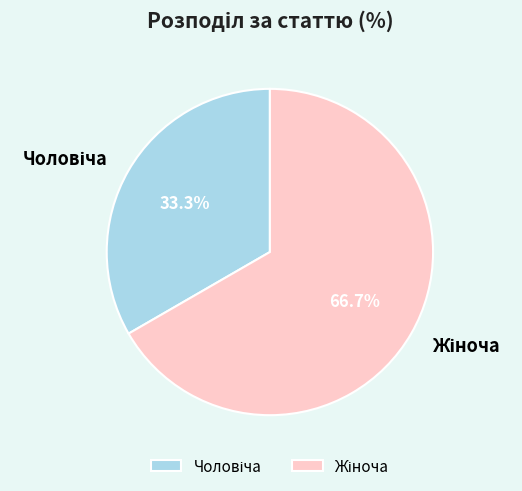

Is there a majority slice in this chart?

Yes